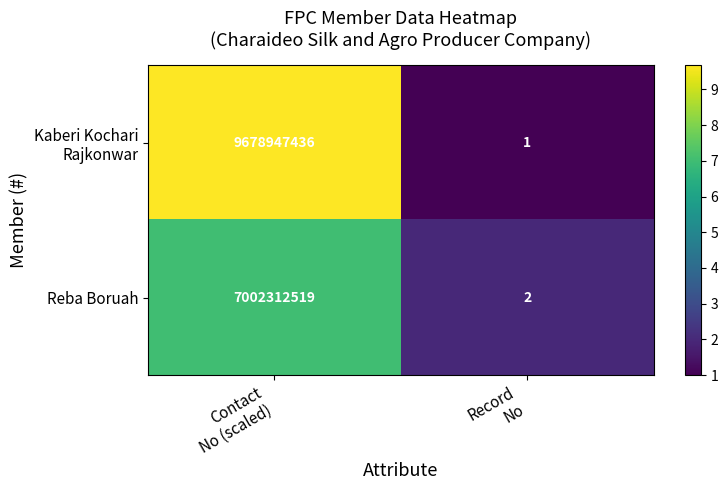

What is the maximum value shown in the chart?

9678947436